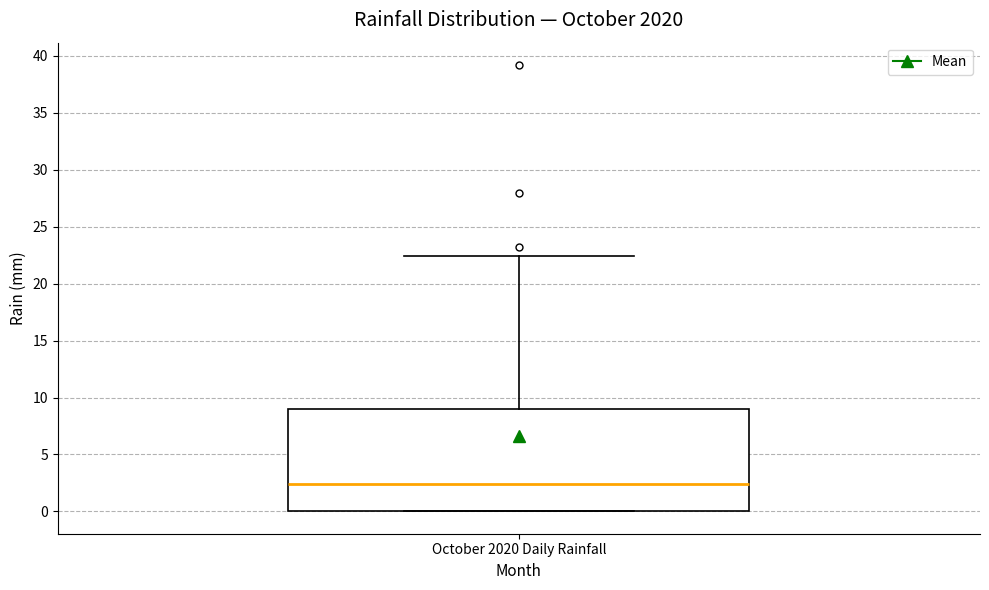

Transcribe this box plot: give where the median line is, the range the box spans, and where the two whiskers end, as read against the y-axis. The values are not printed on the chart, so give them approximately, as read against the axis.

median 2.5, box 0.0 to 9.0, whiskers 0.0 to 22.5